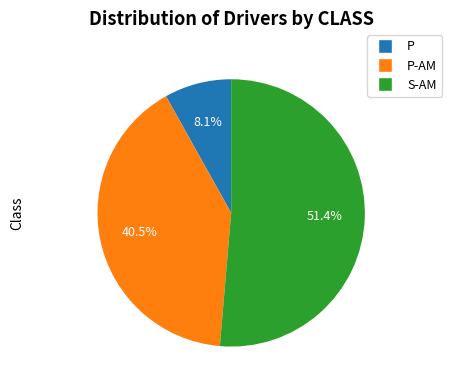

Does any single category account for the majority?

Yes